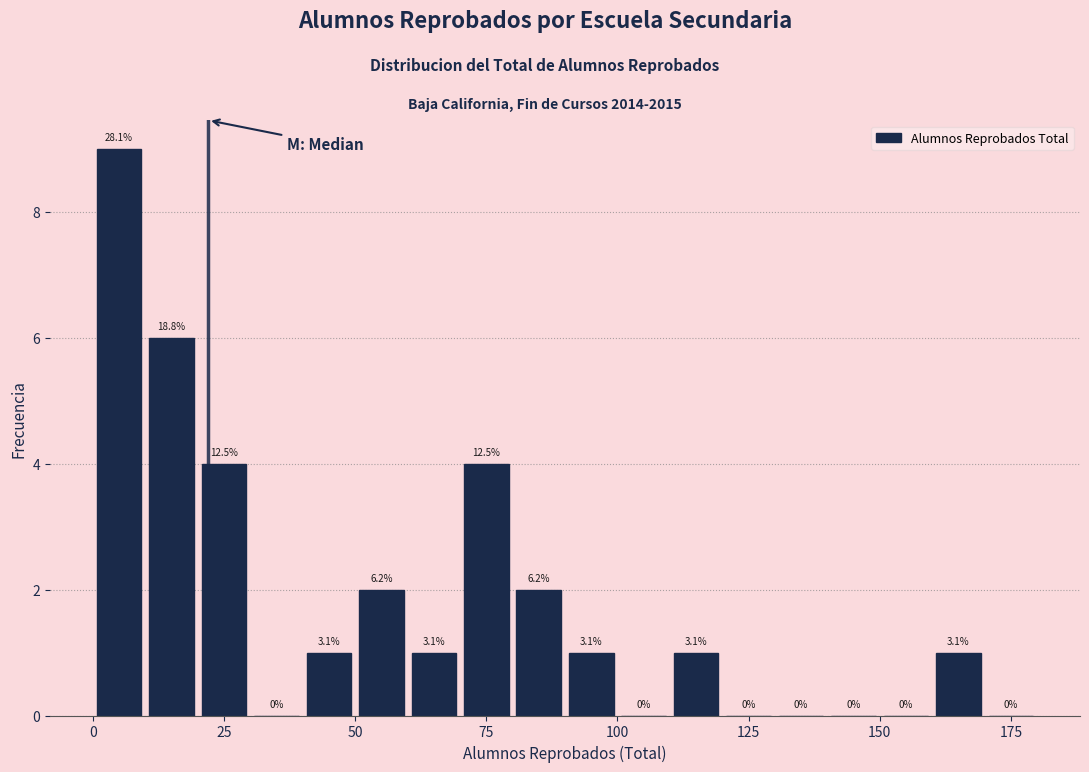

Around what value on the x-axis is the tallest bar? Give the approximate position of its centre, as read against the axis.

5